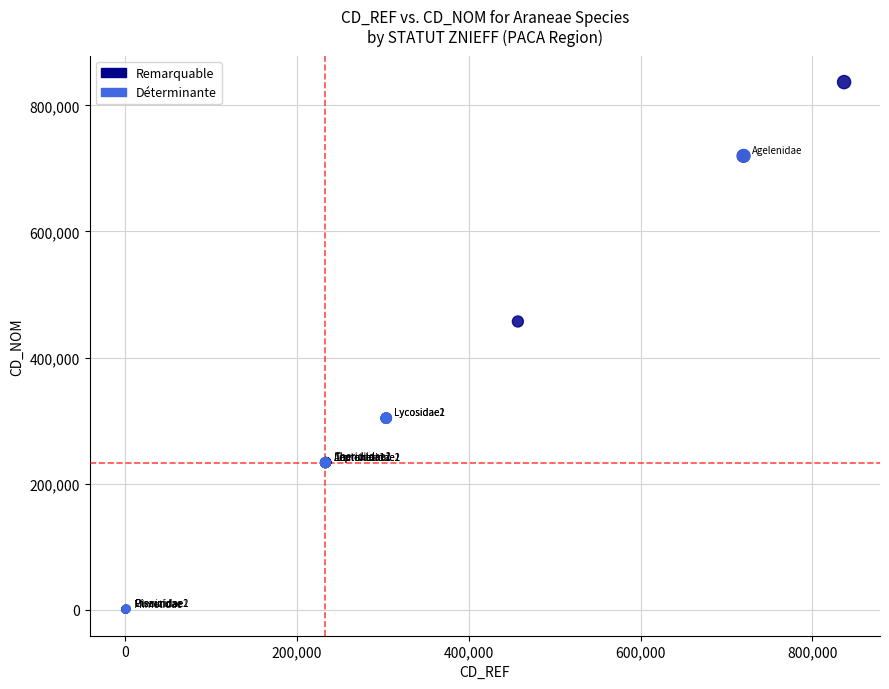

Which series has the widest spread of Y values?

Remarquable